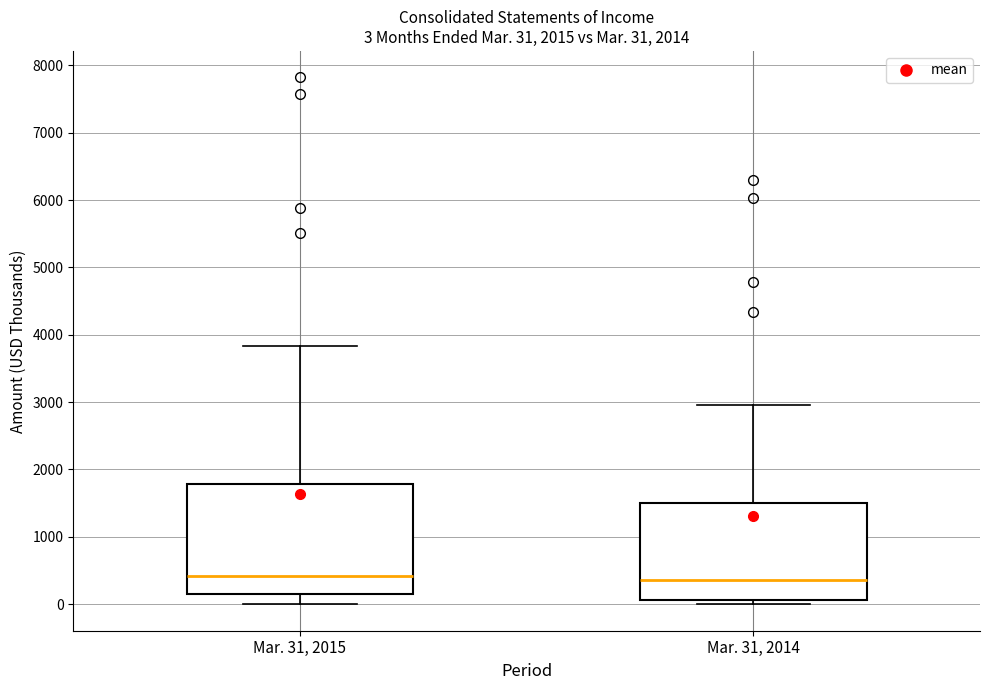

Comparing the boxes themselves (not the whiskers), which one is the tallest?

Mar. 31, 2015